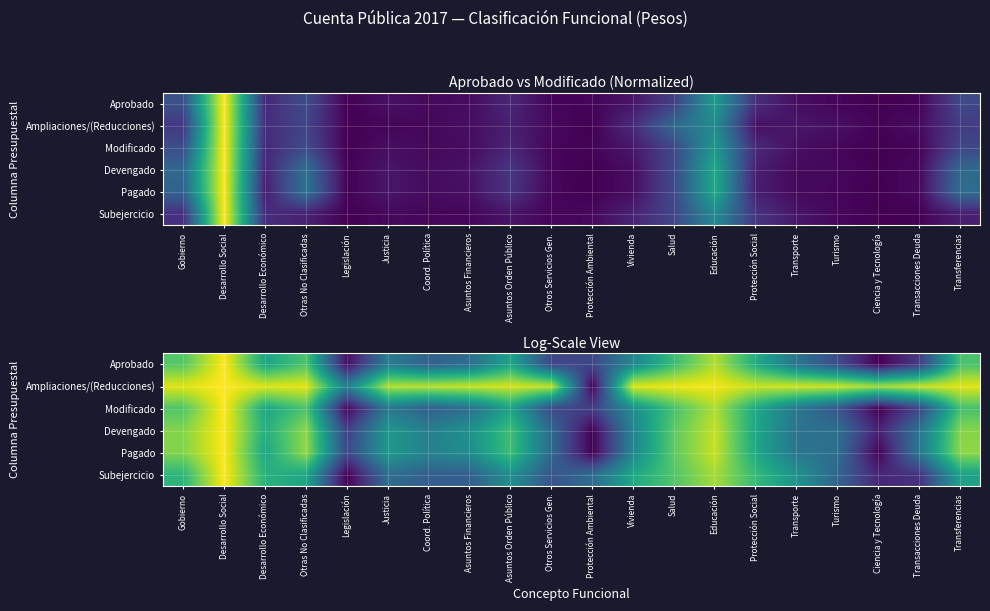

The Ampliaciones/(Reducciones) series shows 1.3 at Otros Servicios Gen.. True or false?

False